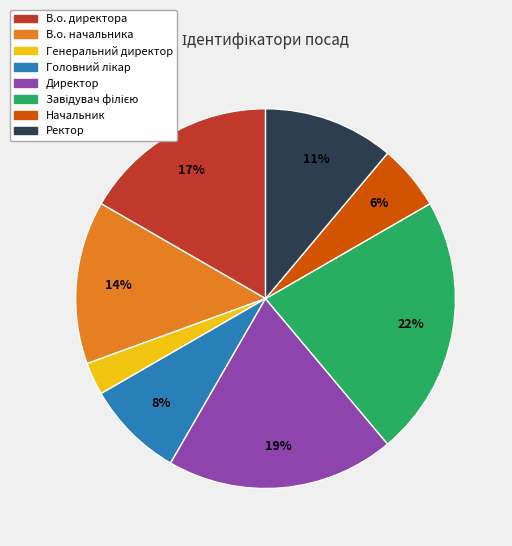

Combined, do Ректор and Директор account for over 50%?

No